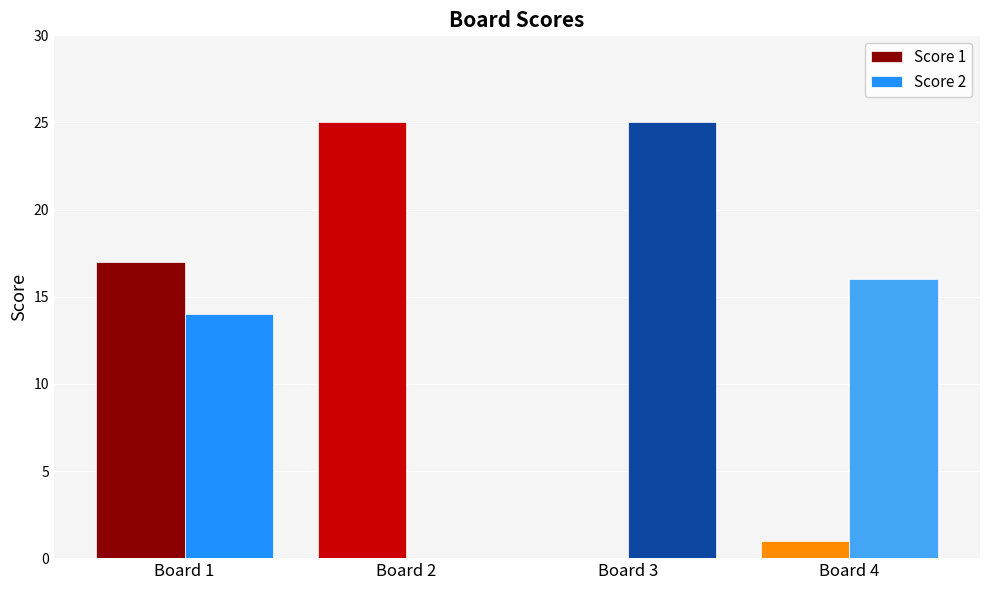

Reading right to left, extract all data points from this chart.

Score 1: Board 4=1	Board 3=0	Board 2=25	Board 1=17
Score 2: Board 4=16	Board 3=25	Board 2=0	Board 1=14